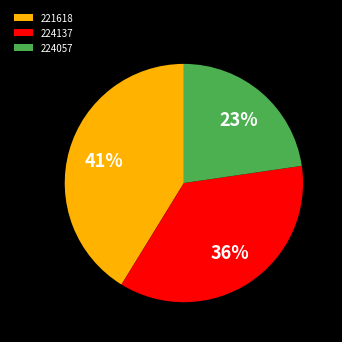

Count the number of slices in the pie.

3